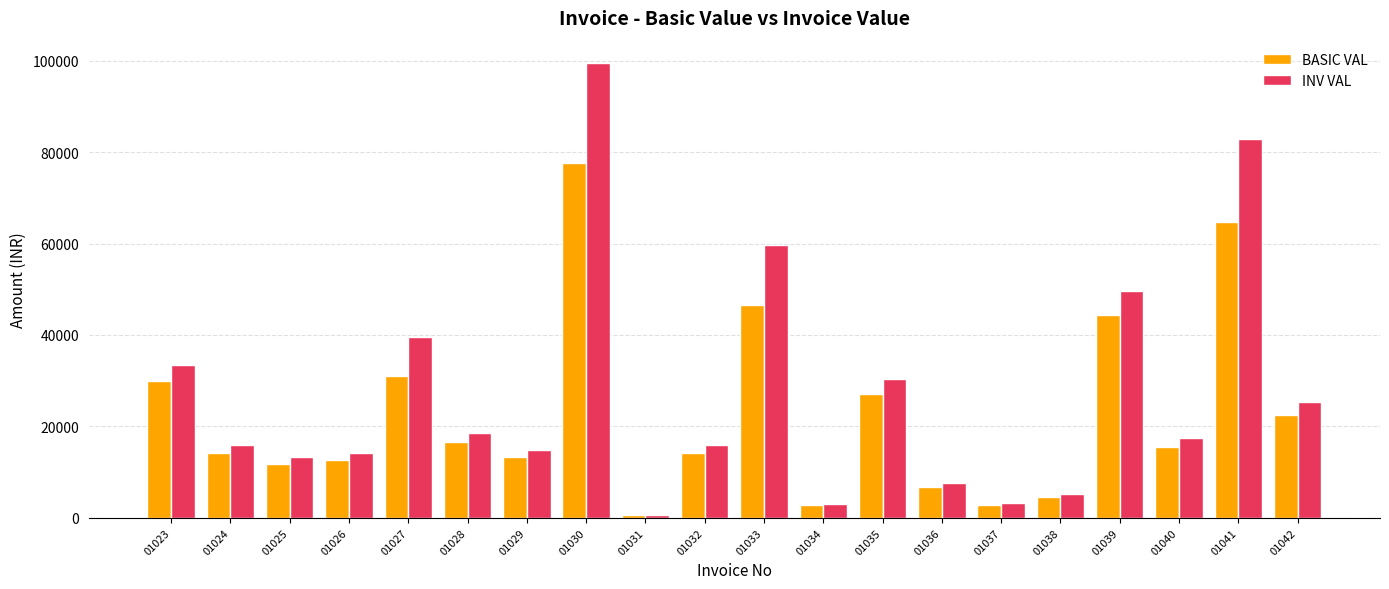

At which label is INV VAL closest to 50036?

01039